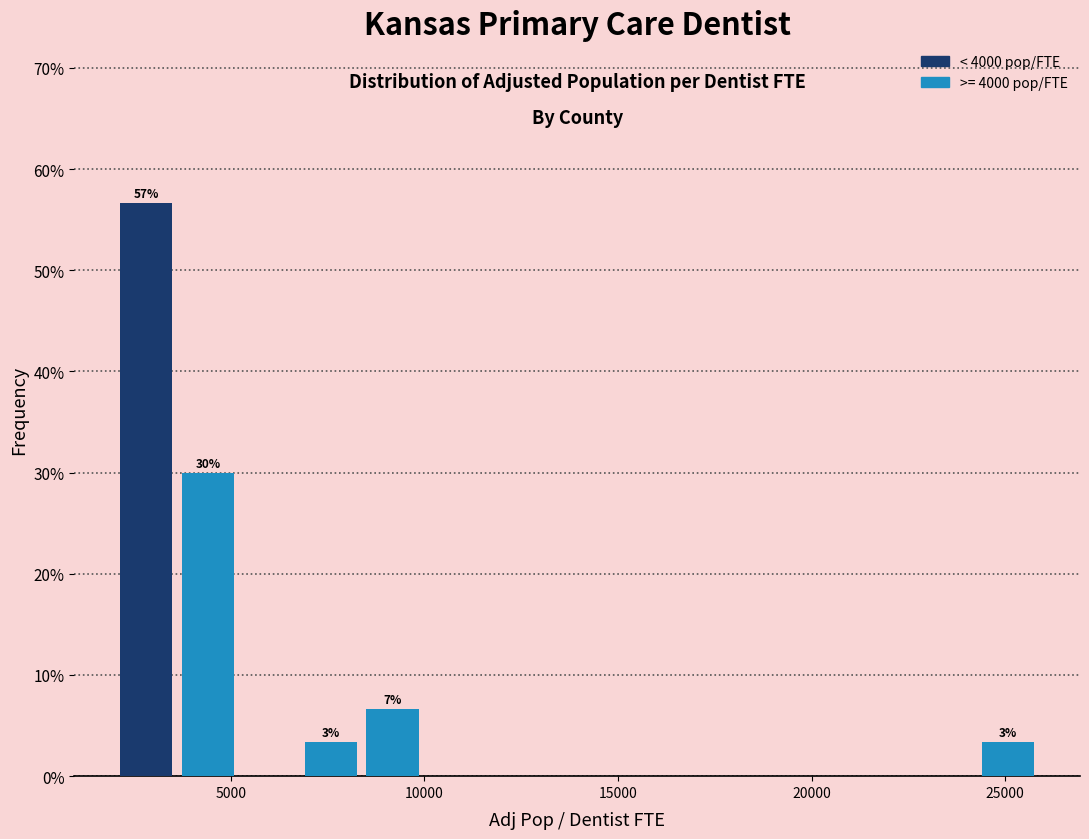

Read against the x-axis, roughly where is the centre of the tallest bar?

3000